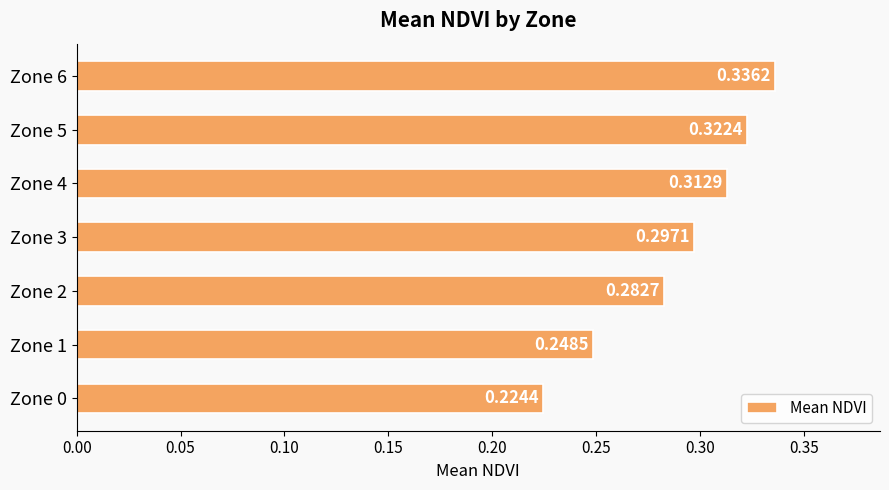

What is the difference between the maximum and minimum values?

0.1